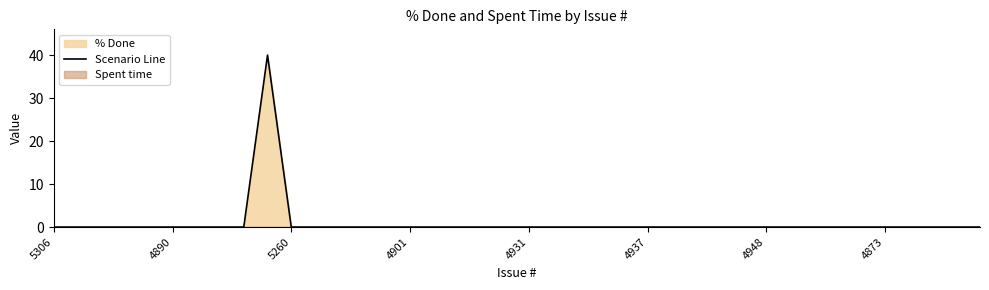

What is the label of the 37th point from the right?

4901